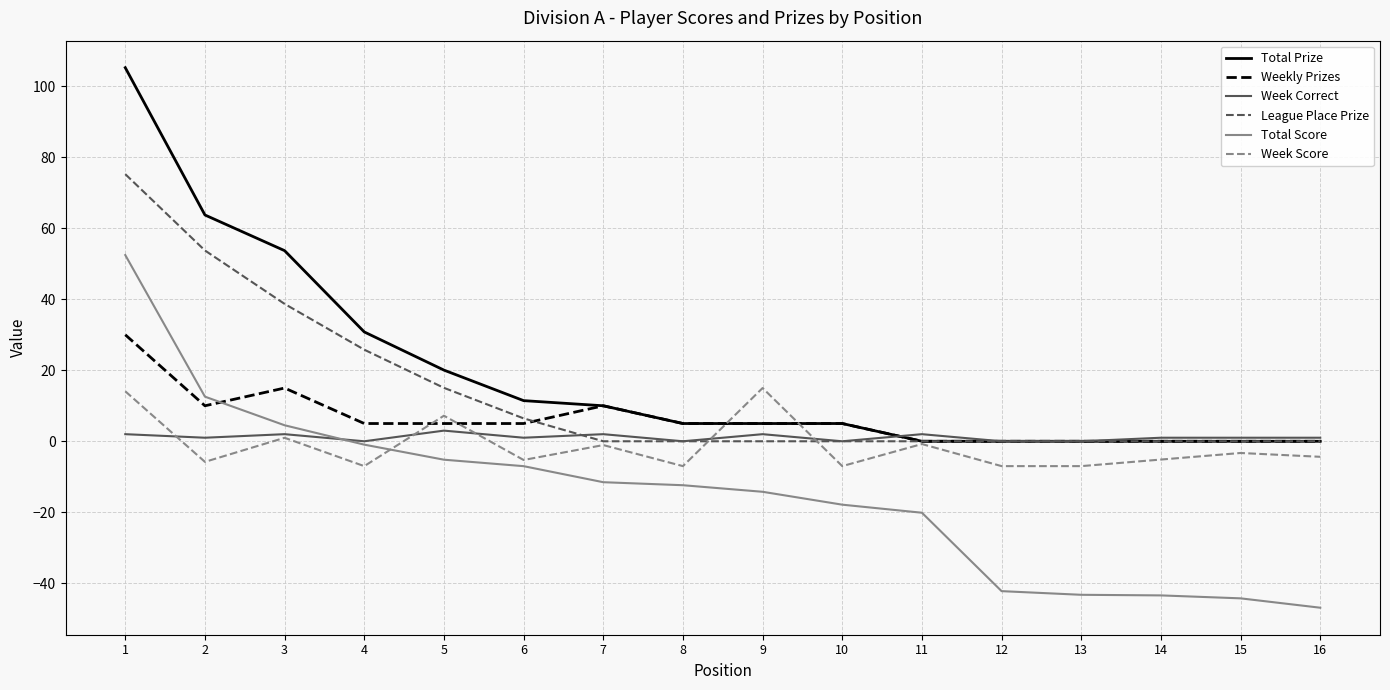

What is the difference between the Total Score values at 8 and 12?

29.8